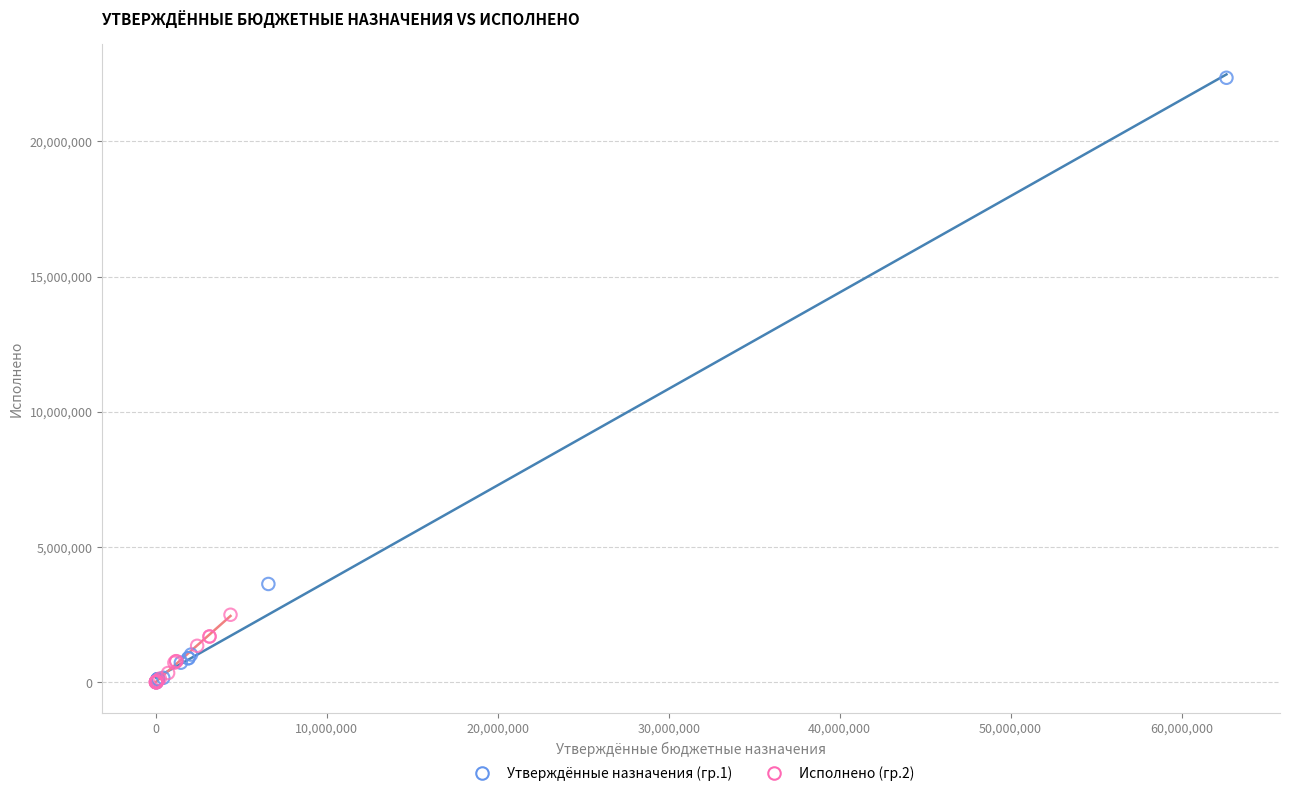

Which series has the widest spread of Y values?

Утверждённые назначения (гр.1)